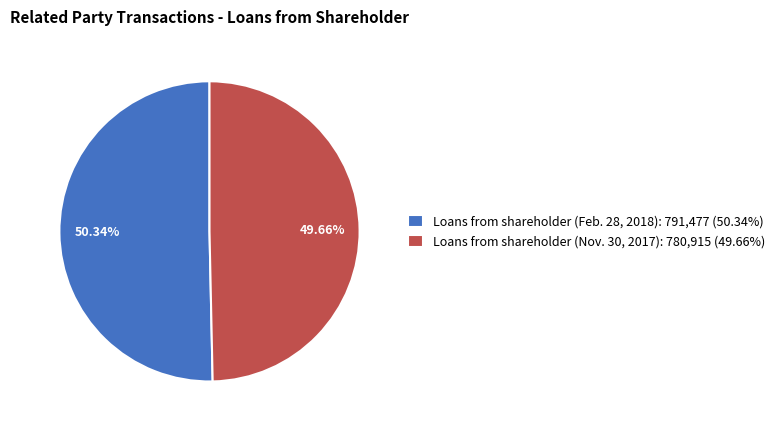

Which category has the biggest portion of the pie?

Loans from shareholder (Feb. 28, 2018)